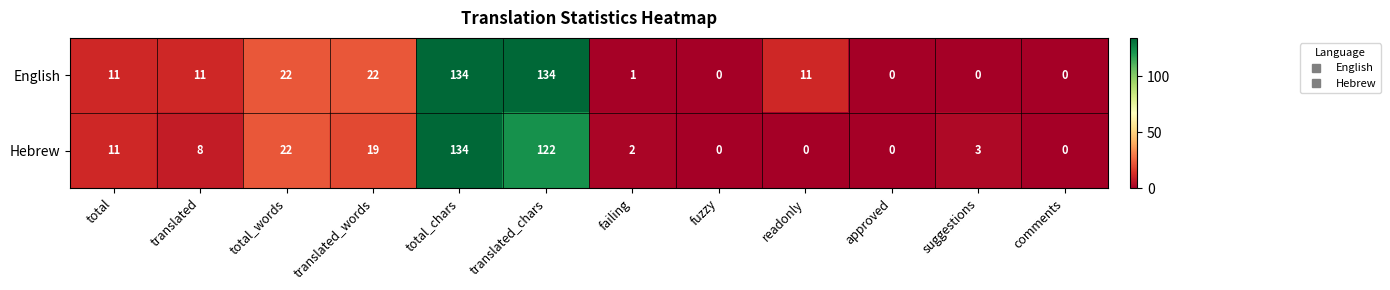

Reading right to left, extract all data points from this chart.

English: 0	0	0	11	0	1	134	134	22	22	11	11
Hebrew: 0	3	0	0	0	2	122	134	19	22	8	11